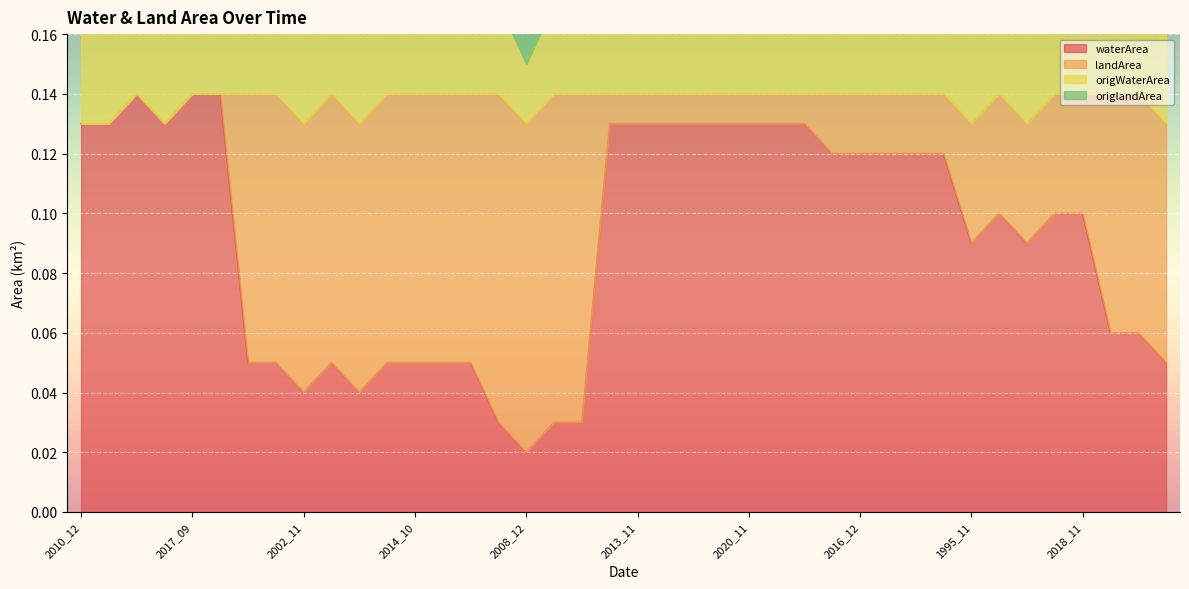

At which label is waterArea closest to 0?

2008_12